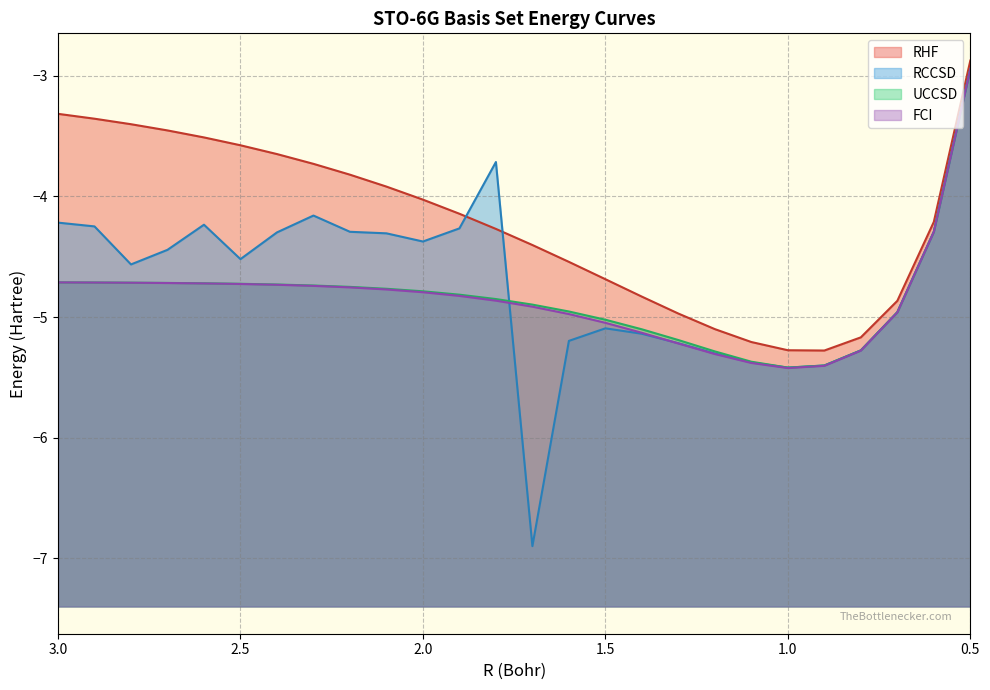

How many intersections are there between RCCSD and UCCSD?

4